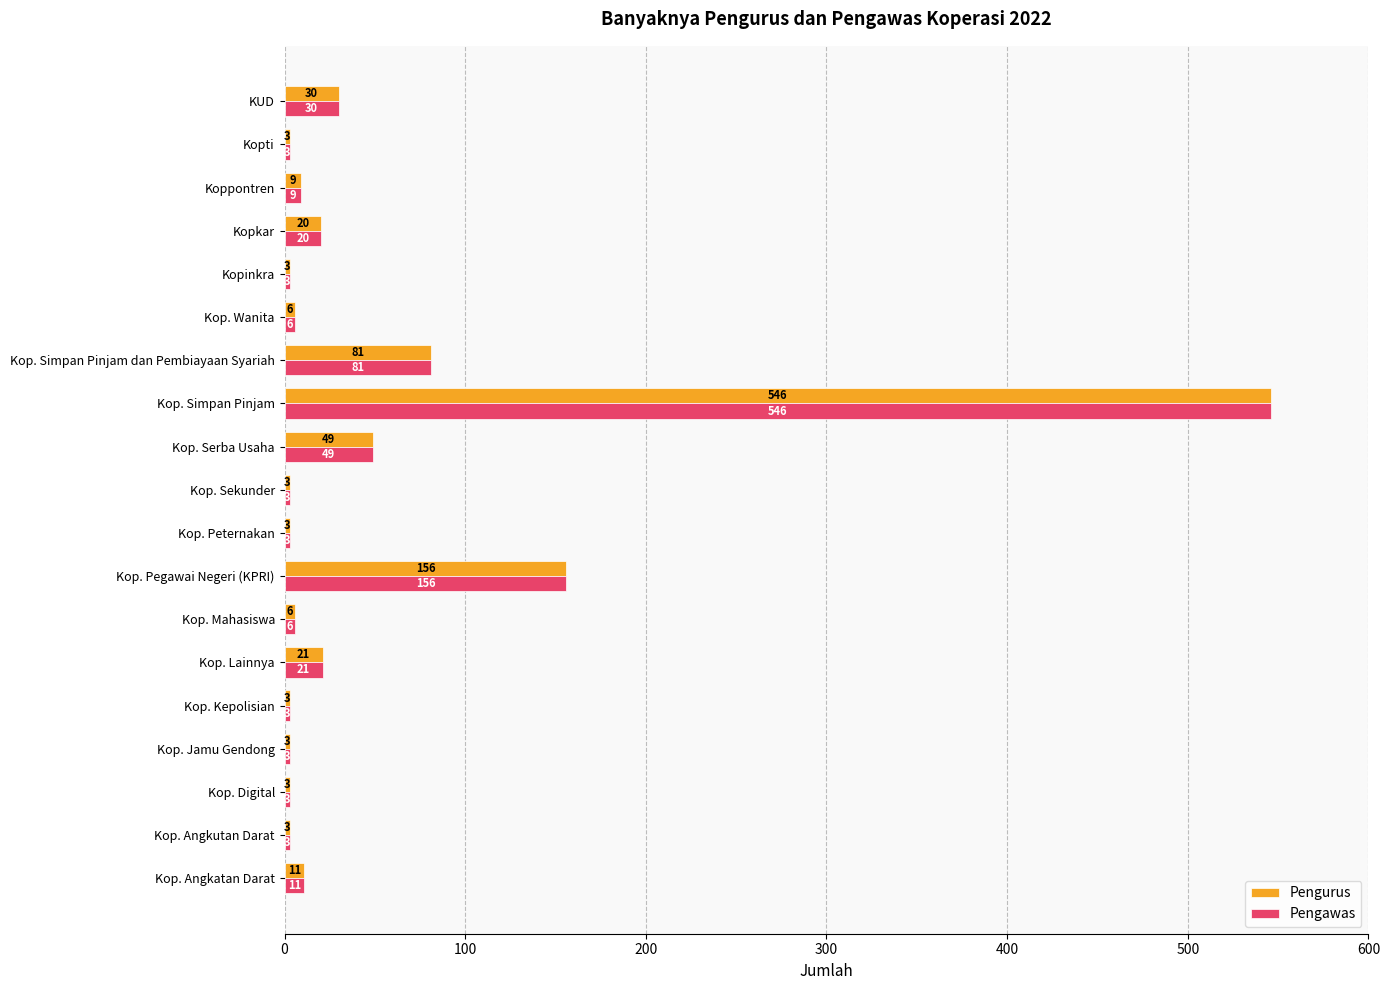

At which category is the sum across all series the highest?

Kop. Simpan Pinjam